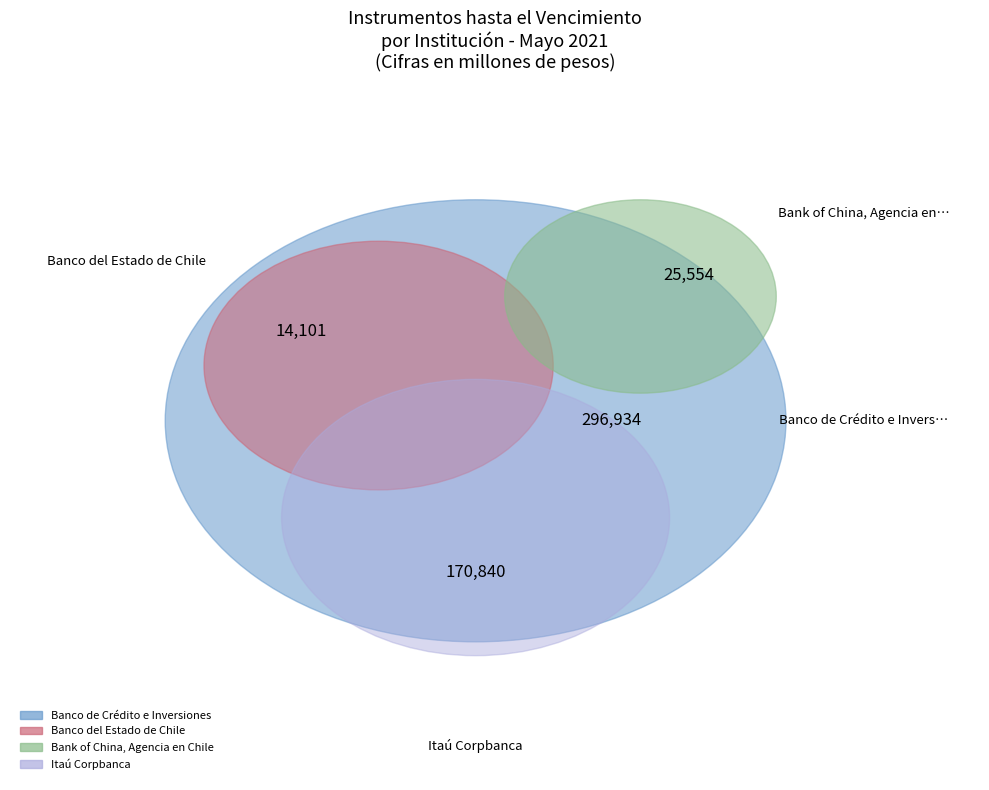

Does Itaú Corpbanca account for over 50% of the chart?

No